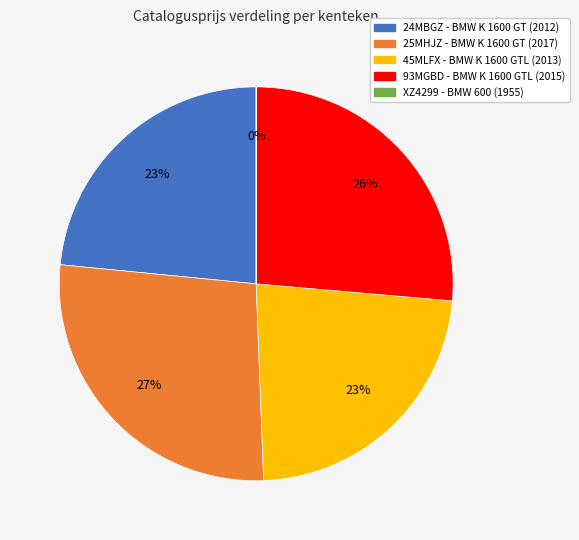

To the nearest percent, what percentage of the pie is 93MGBD?

26%